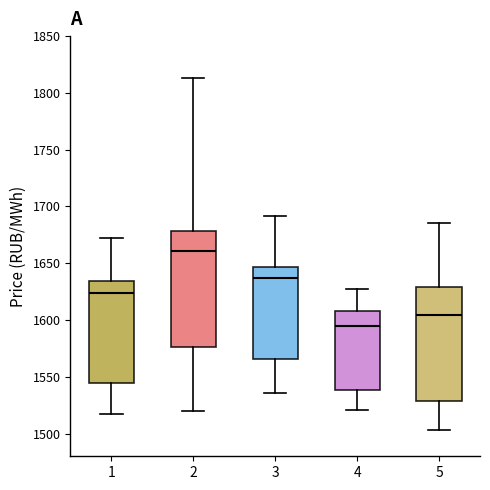

Where does the median line of the box at x = 3 sit on the y-axis? The values are not printed on the chart, so give them approximately, as read against the axis.

1635